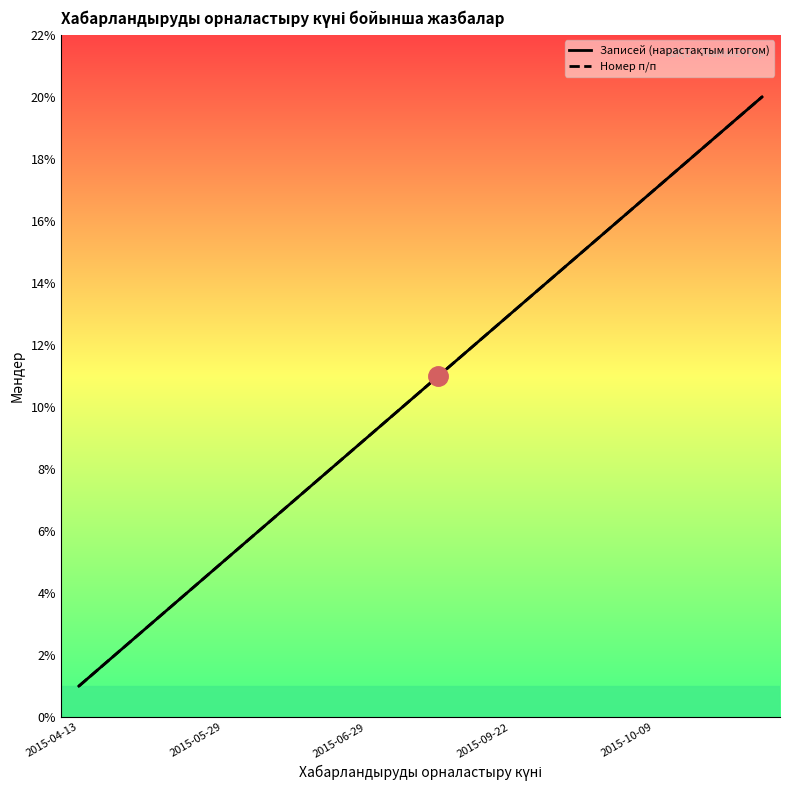

True or false: Записей (нарастақтым итогом) and Номер п/п cross at least once.

False